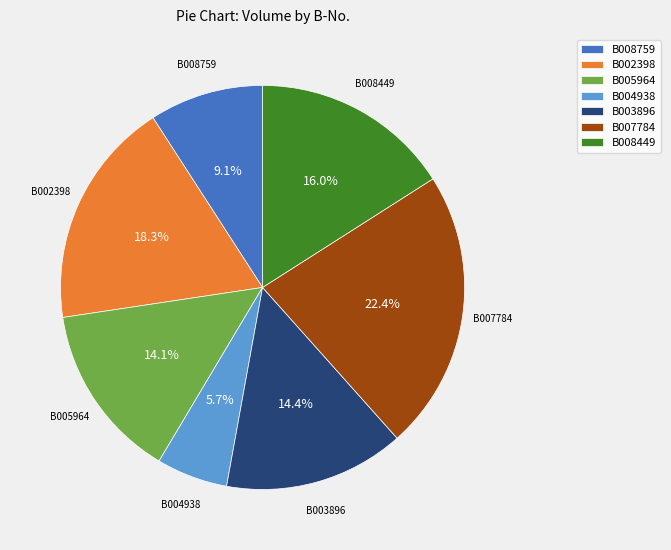

What percentage is the B002398 slice, to the nearest percent?

18%